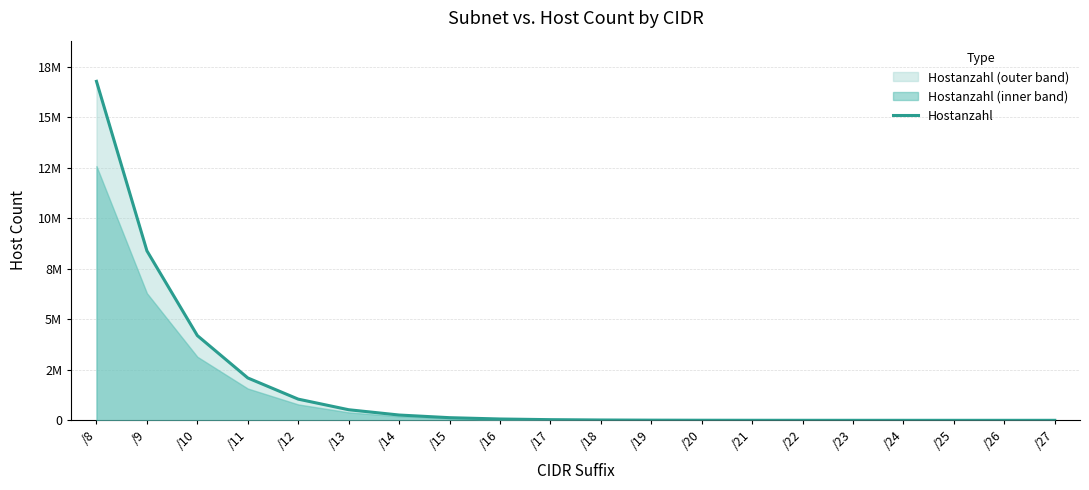

Approximately how many times larger is the value at /14 compared to /18?

16.0